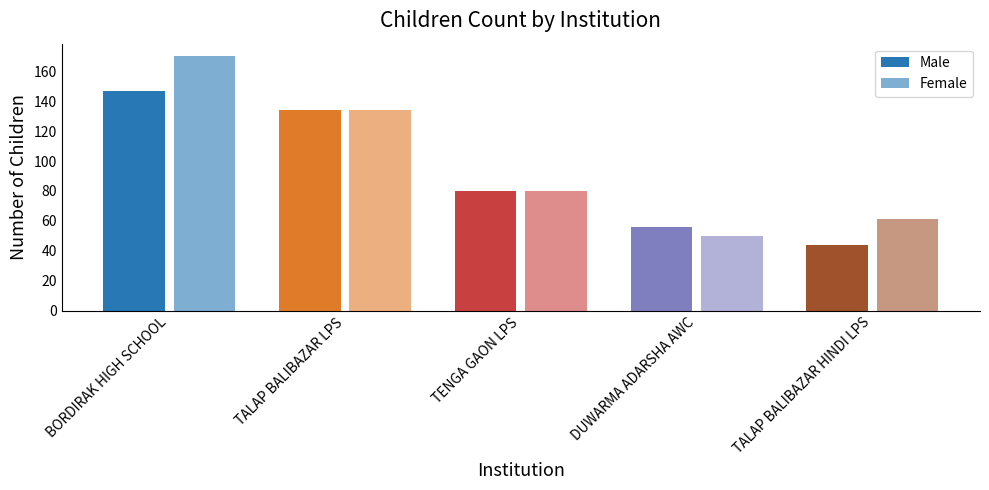

What is the difference between the maximum and minimum values in the Male series?

103